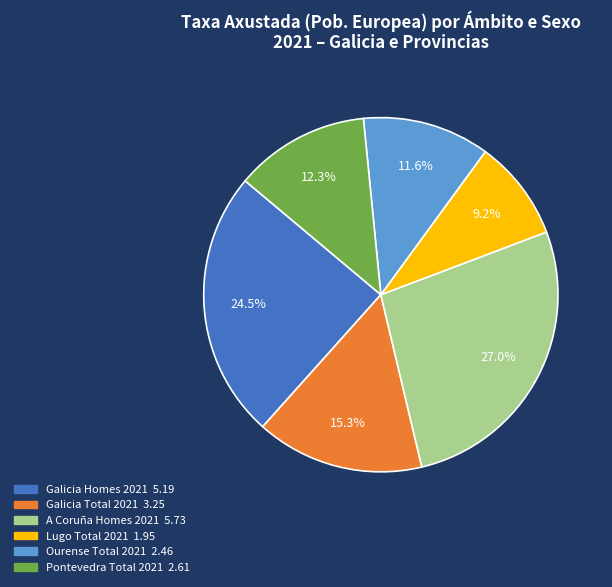

Rank the categories by value from highest to lowest.

A Coruña Homes 2021, Galicia Homes 2021, Galicia Total 2021, Pontevedra Total 2021, Ourense Total 2021, Lugo Total 2021